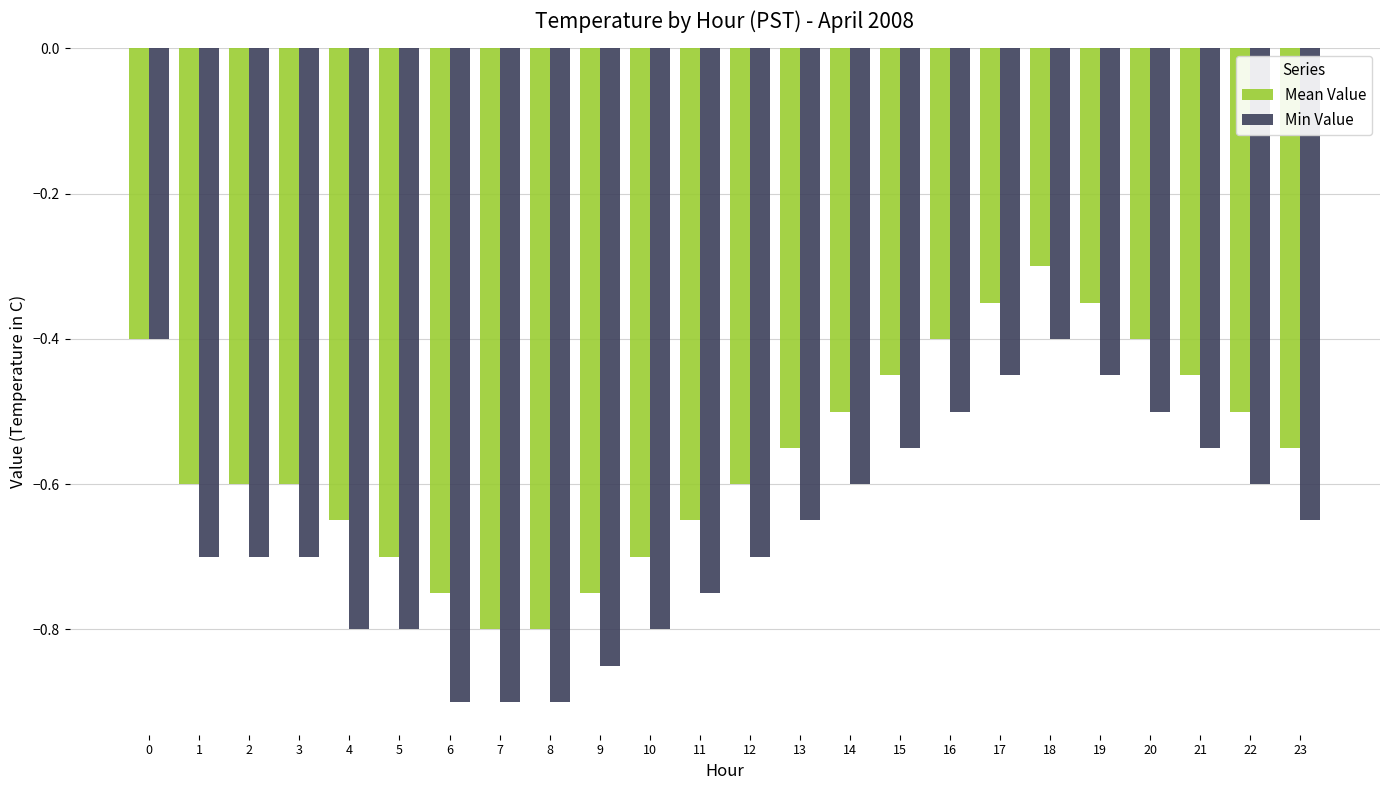

What are all the series names shown in the legend?

Mean Value, Min Value